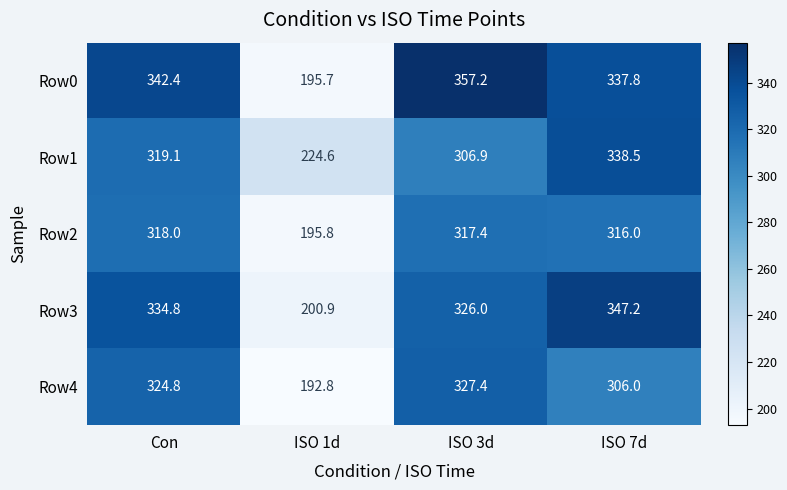

Reading left to right, what are all the values shown in this chart?

Row0: Con=342.4	ISO 1d=195.7	ISO 3d=357.2	ISO 7d=337.8
Row1: Con=319.1	ISO 1d=224.6	ISO 3d=306.9	ISO 7d=338.5
Row2: Con=318.0	ISO 1d=195.8	ISO 3d=317.4	ISO 7d=316.0
Row3: Con=334.8	ISO 1d=200.9	ISO 3d=326.0	ISO 7d=347.2
Row4: Con=324.8	ISO 1d=192.8	ISO 3d=327.4	ISO 7d=306.0